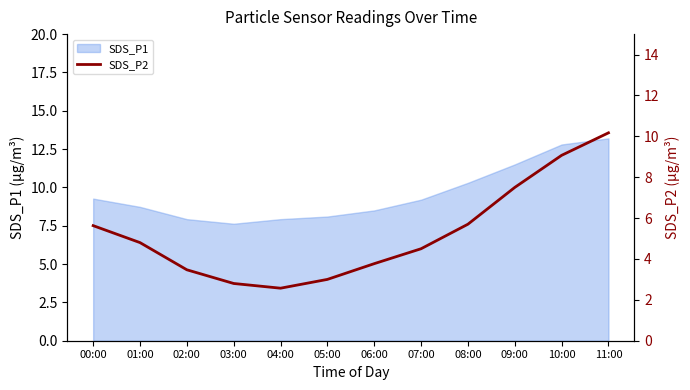

What is the difference between the values at 01:00 and 07:00?

0.3